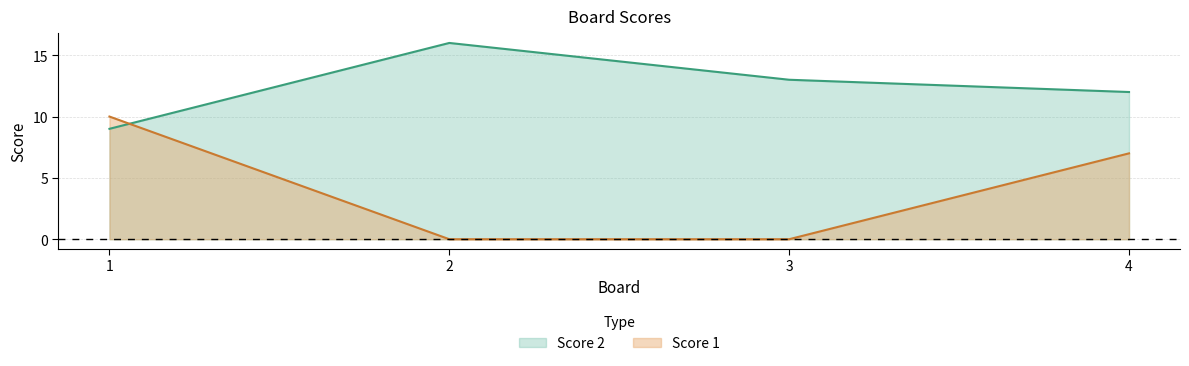

True or false: Score 2 and Score 1 intersect in this chart.

True